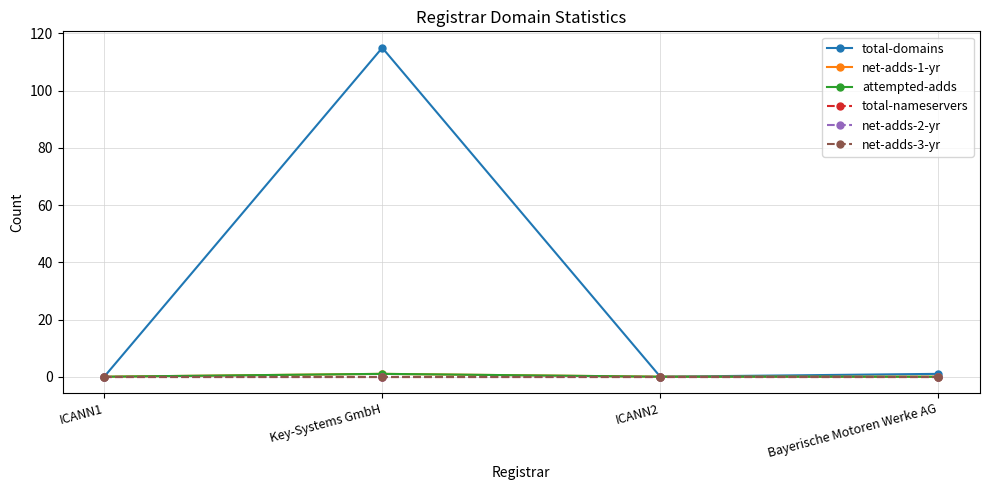

How many lines are shown in the chart?

6